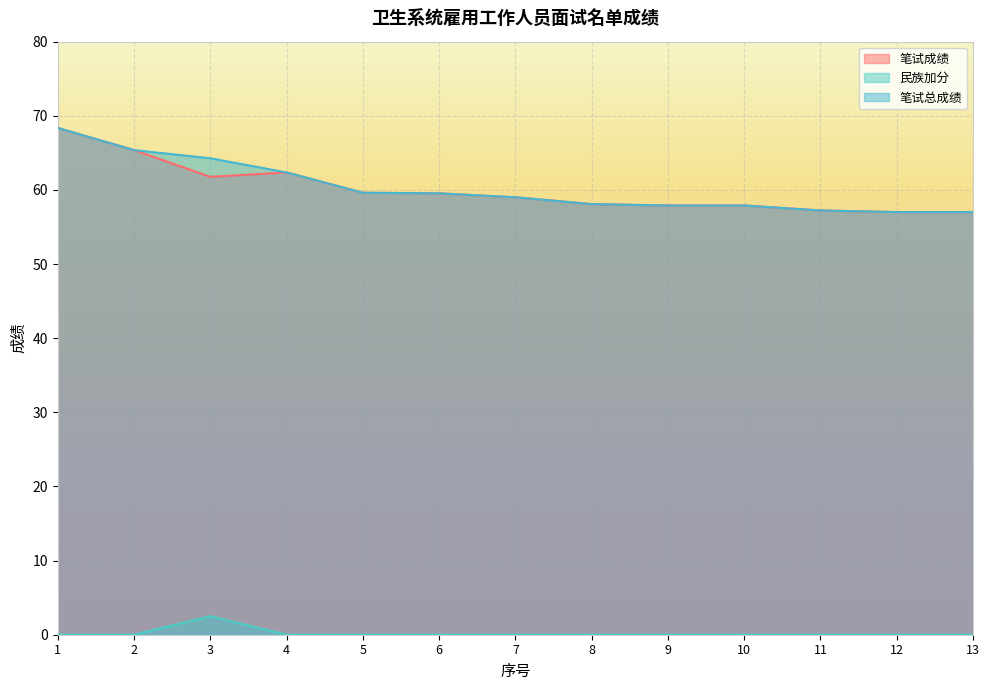

Which series has the largest range (max minus min)?

笔试成绩